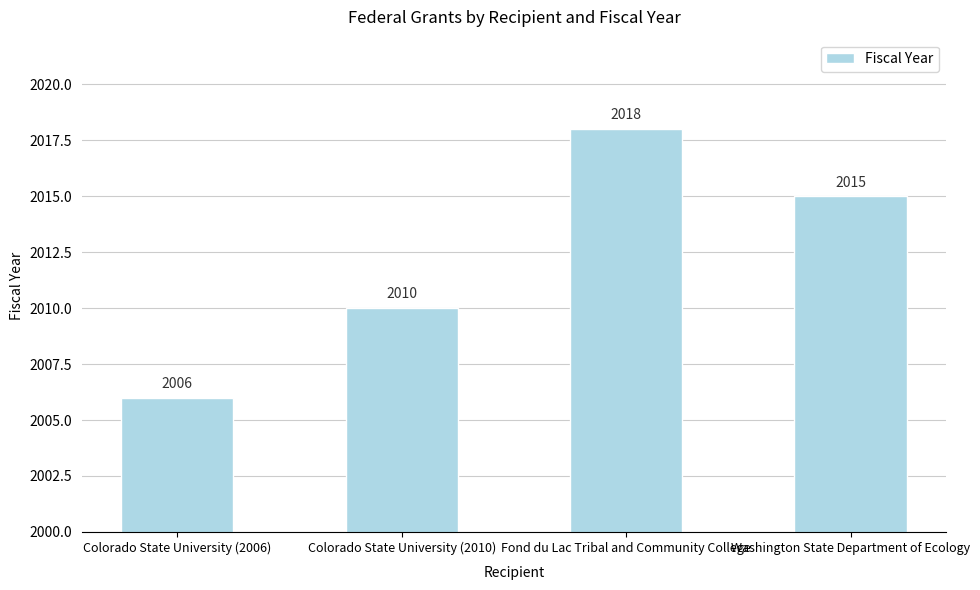

What is the sum of the values at Fond du Lac Tribal and Community College and Washington State Department of Ecology?

4033